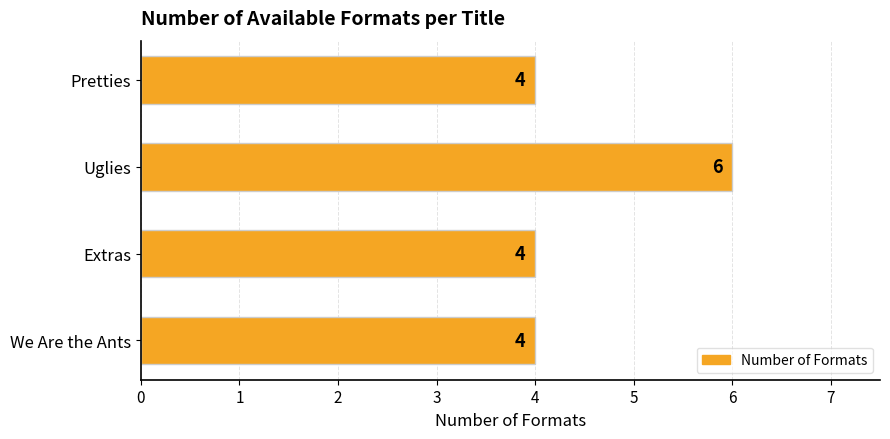

How many values are between 4 and 6?

4